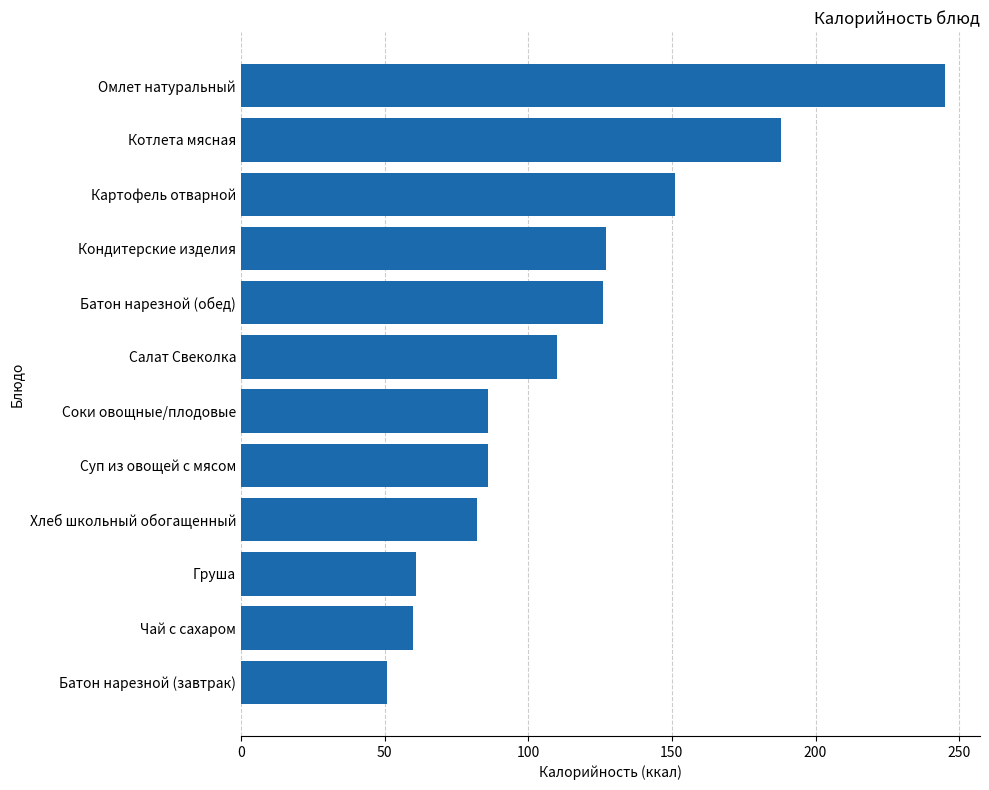

The value at Картофель отварной is 82. True or false?

False